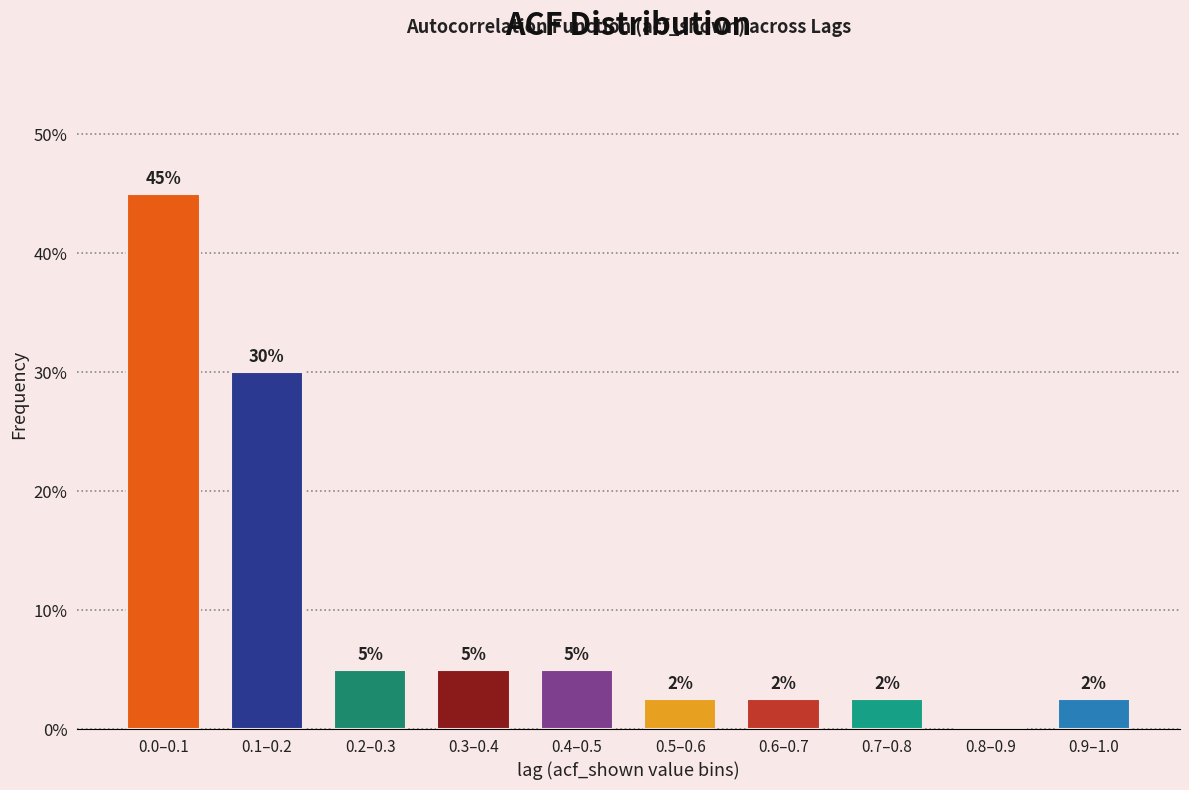

Read the value at 0.9–1.0.

2.5